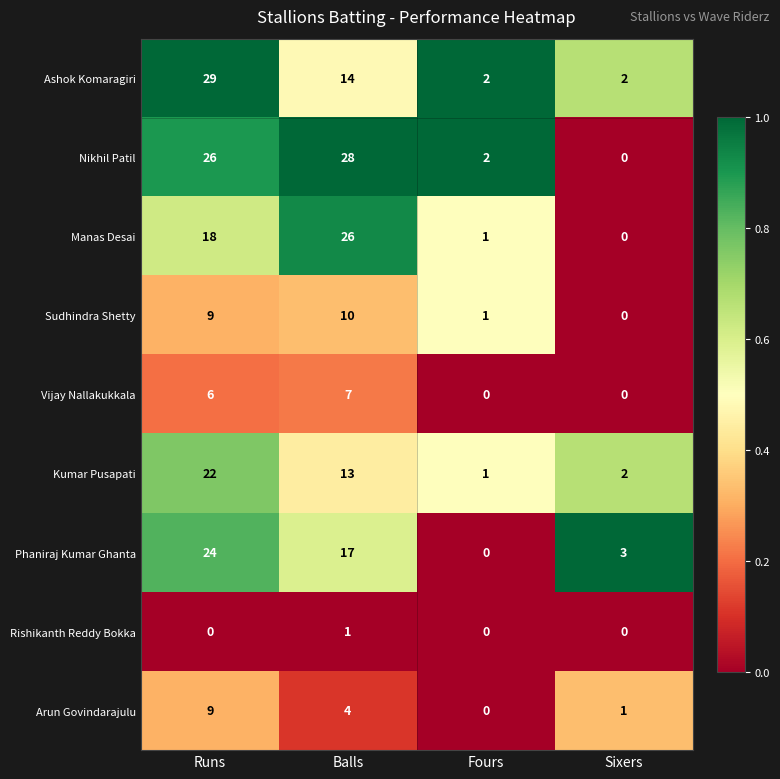

True or false: Manas Desai has a value of 1 at Fours.

True